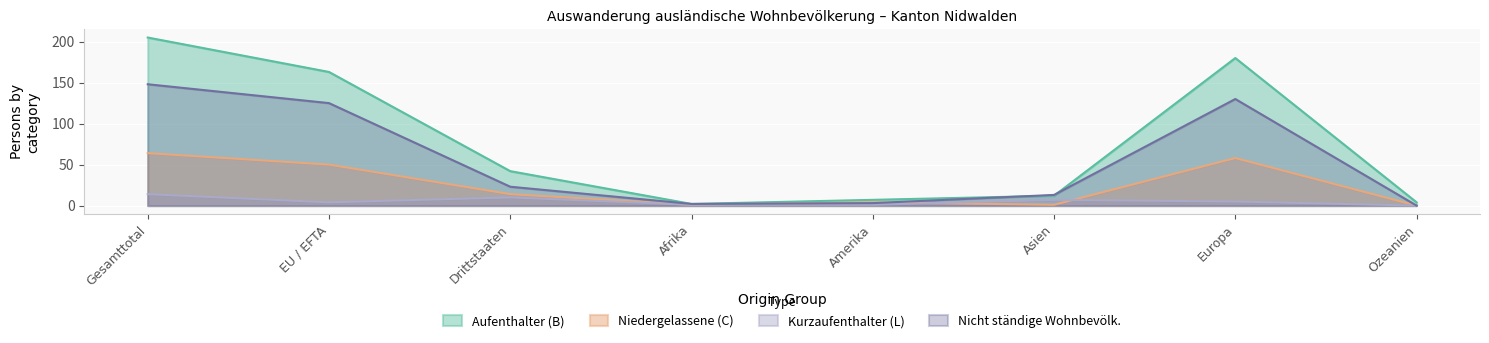

Reading left to right, list all the values displayed in this chart.

Aufenthalter (B) Total: 205	163	42	2	7	12	180	4
Niedergelassene (C) Total: 64	50	14	1	4	1	58	0
Kurzaufenthalter (L) Total: 14	4	10	1	1	7	5	0
Nicht ständige Total: 148	125	23	2	3	13	130	0